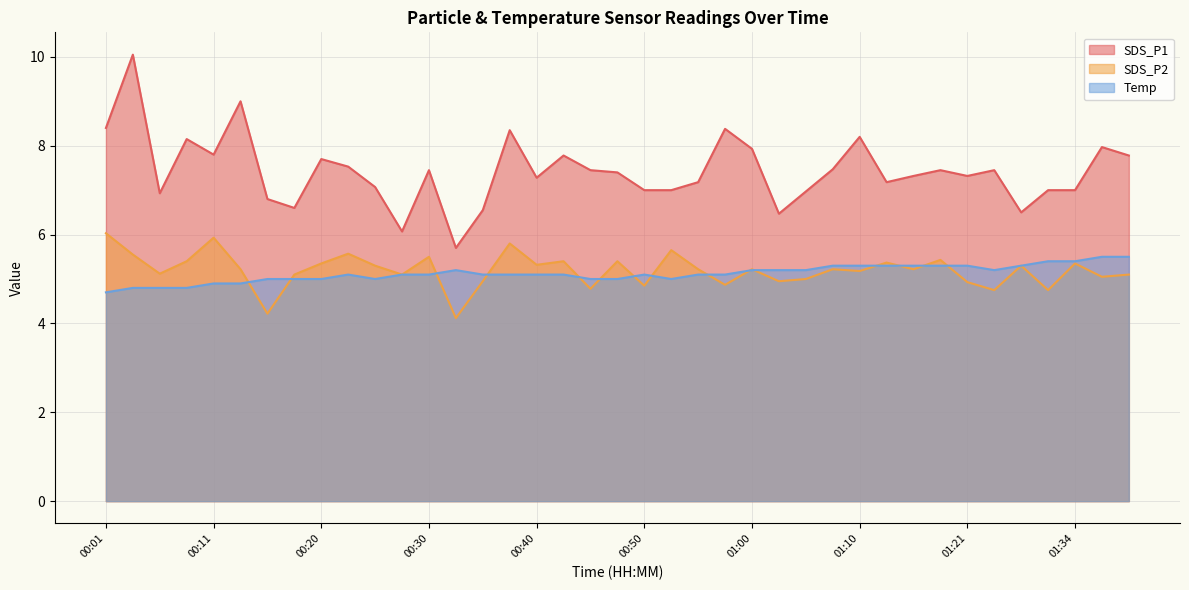

Between 00:28 and 00:53, which series saw the biggest shift?

SDS_P1